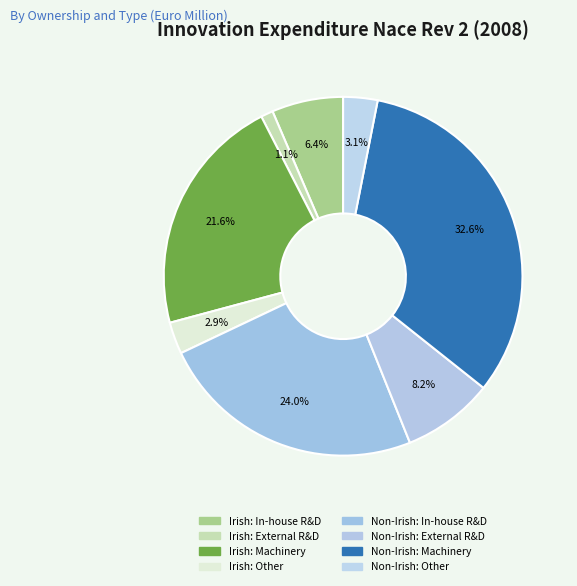

Is there any slice that represents more than half of the pie?

No